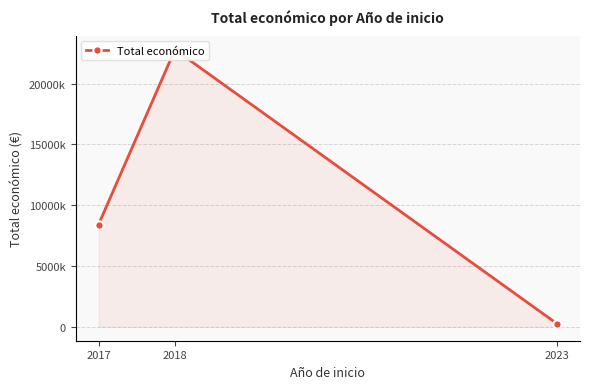

What is the smallest value displayed?

254993